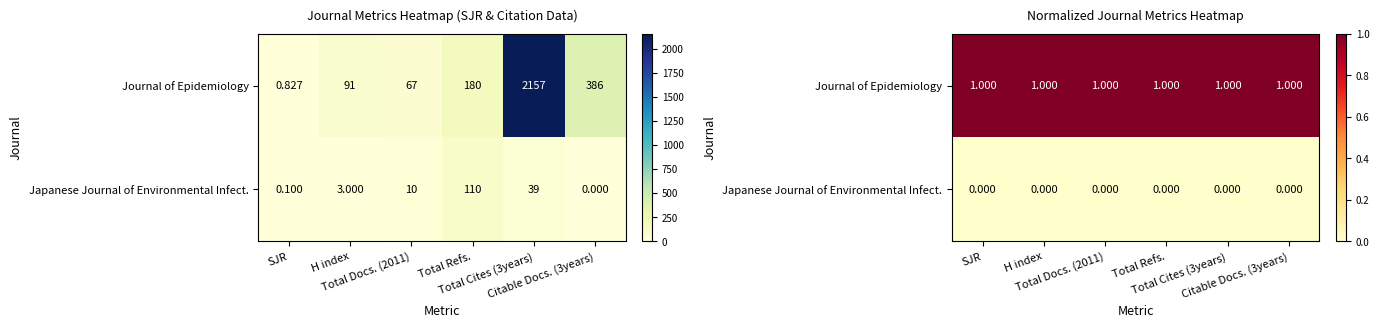

Which category has the lowest value in the Journal of Epidemiology series?

SJR